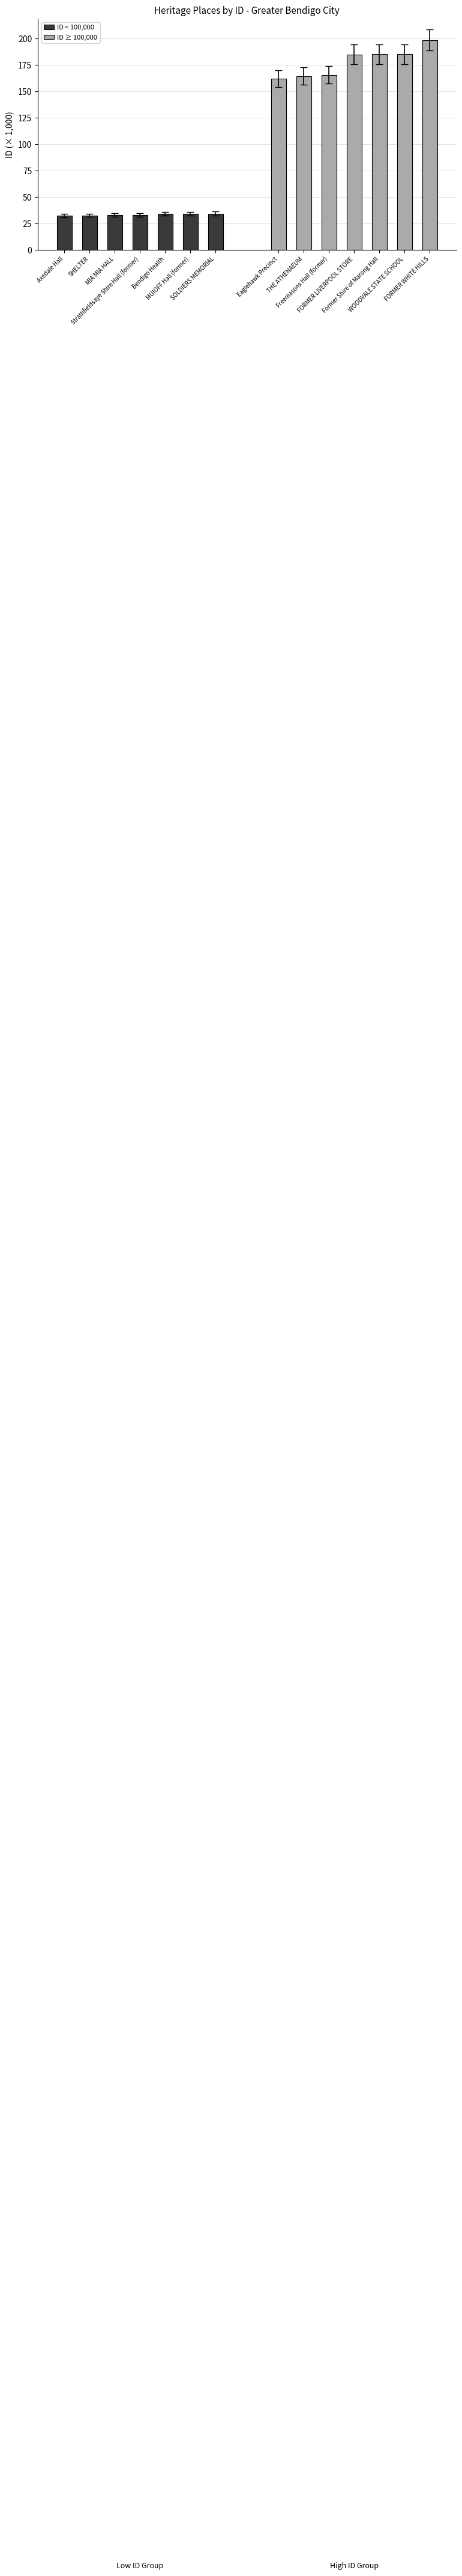

Count the number of data series in this chart.

2